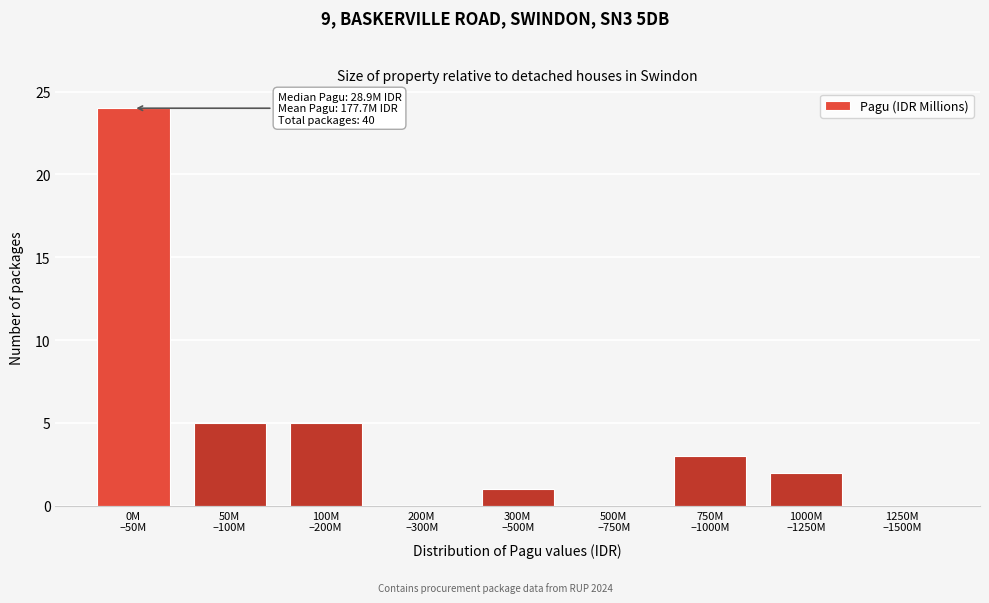

What is the sum of all values?

40